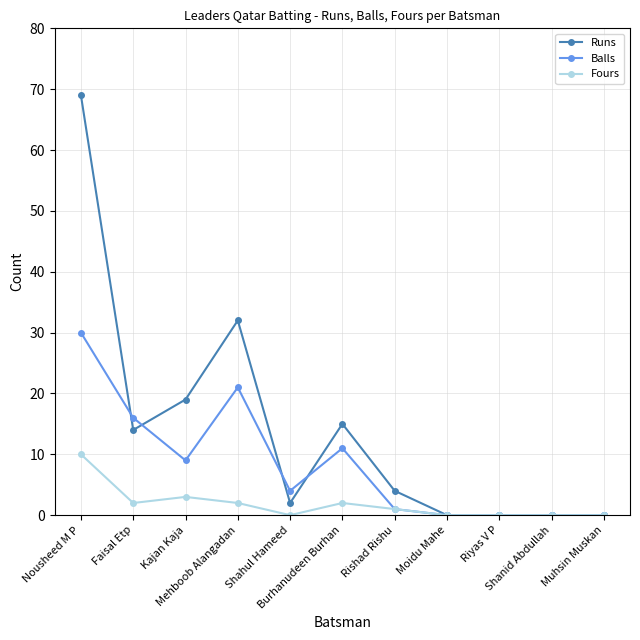

Which series has the largest range (max minus min)?

Runs